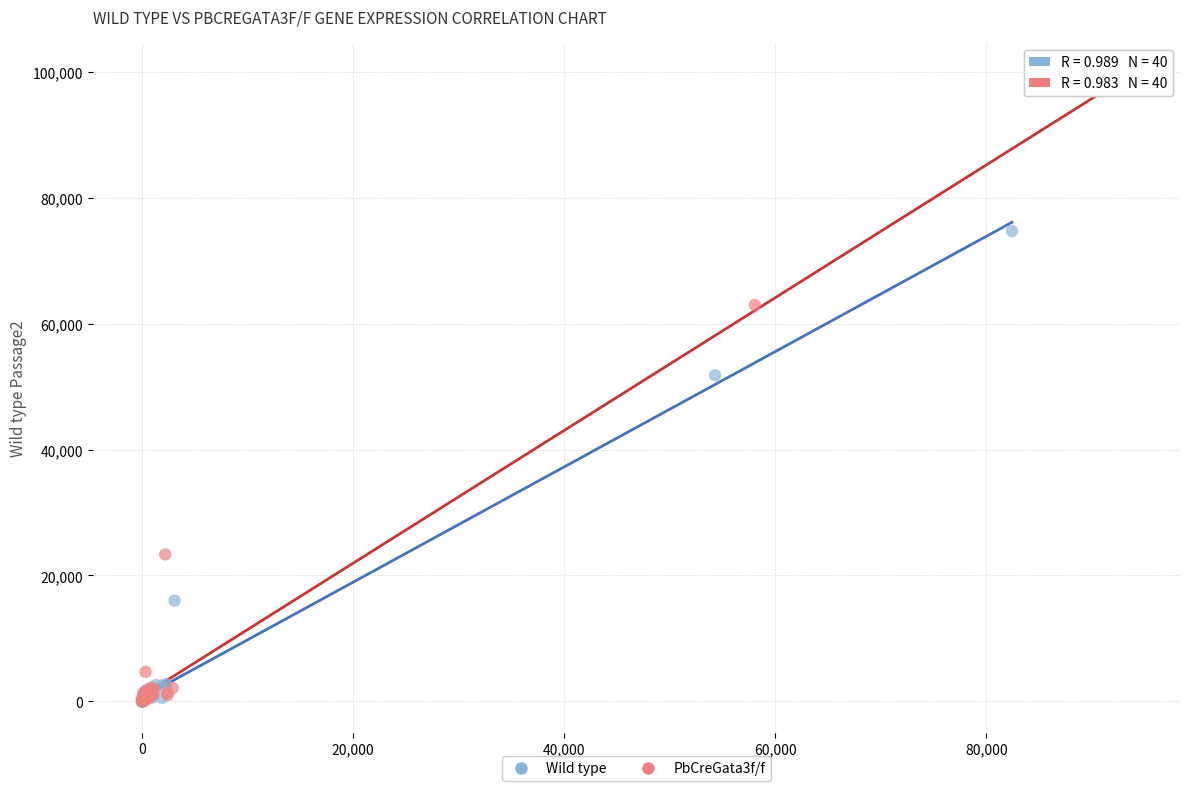

Which series contains the highest Y value?

PbCreGata3f/f